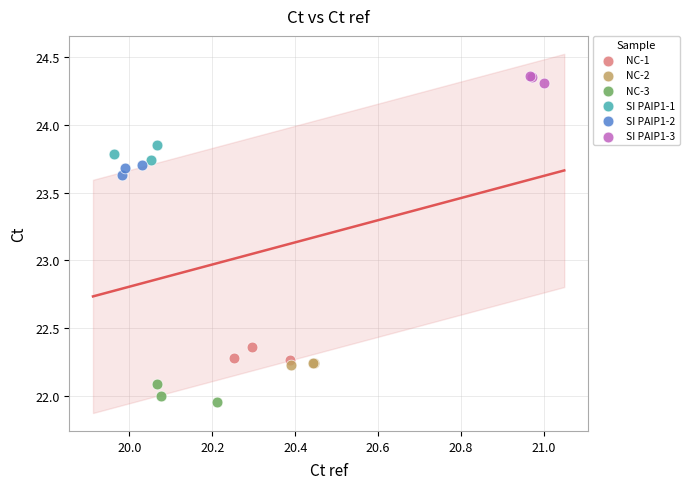

Which series contains the lowest Y value?

NC-3